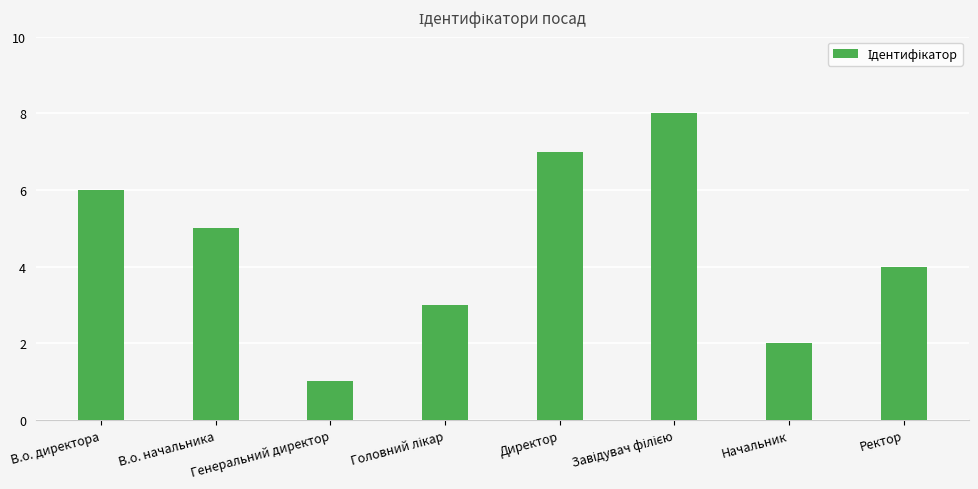

Where is the data nearest to the value 4?

Ректор